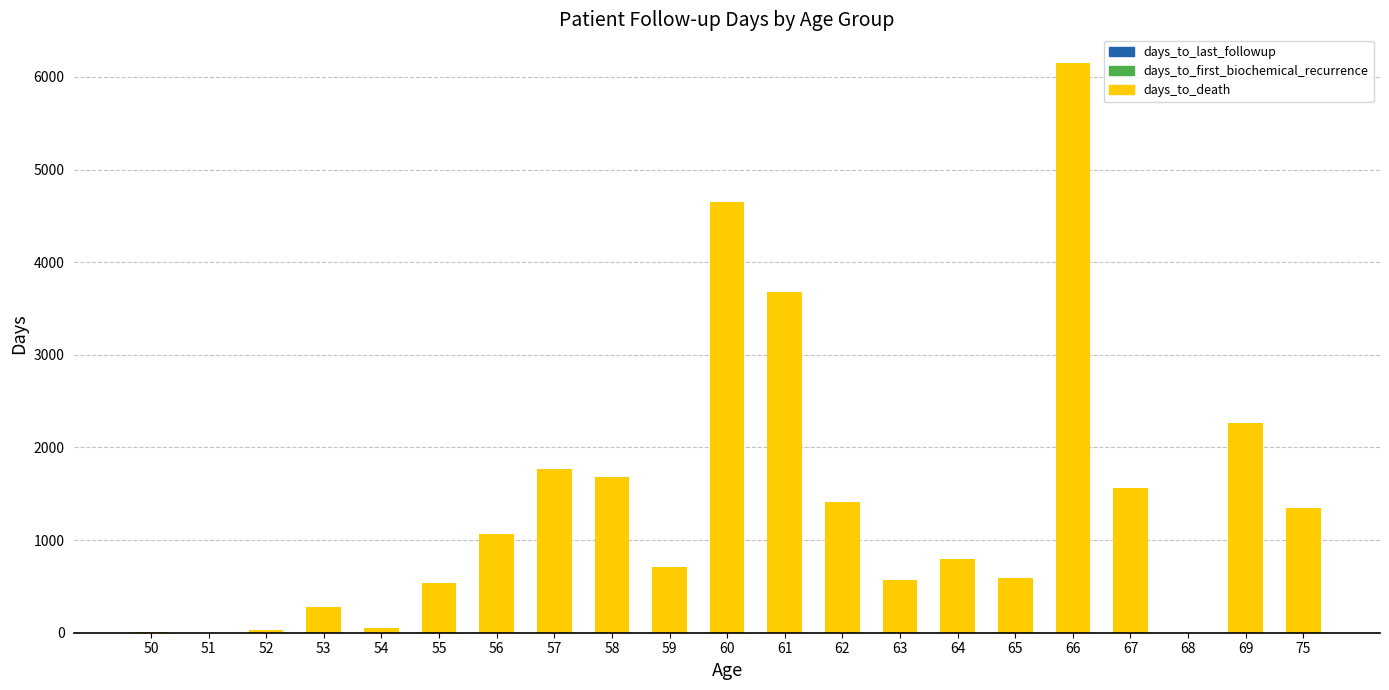

What value does the days_to_death series have at 61, to the nearest 10?

3680